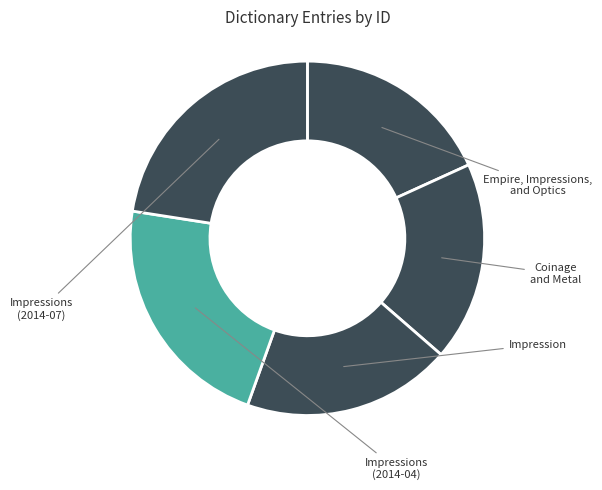

Count the number of slices in the pie.

5